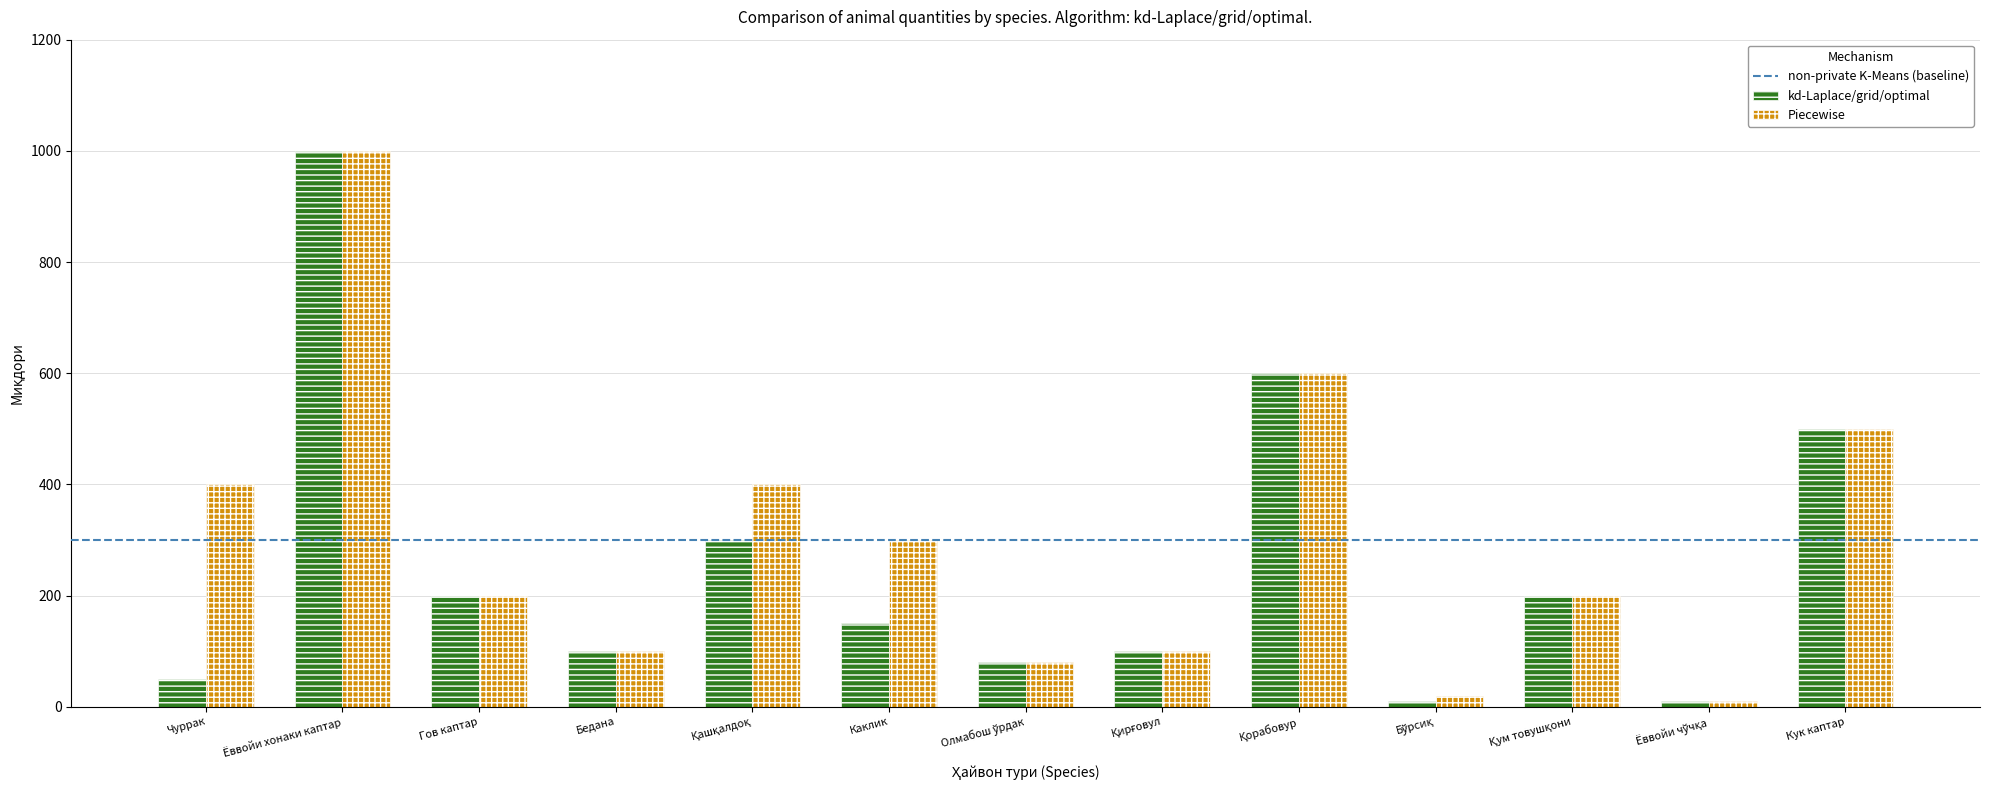

What is the average value of the Piecewise series?

301